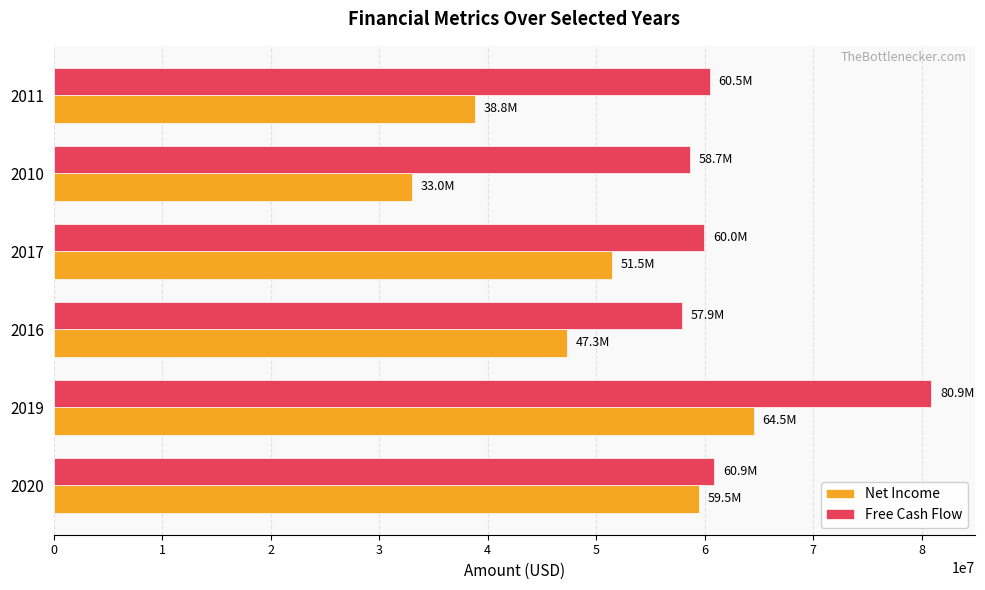

How many Net Income values are between 38827000 and 59504000?

4